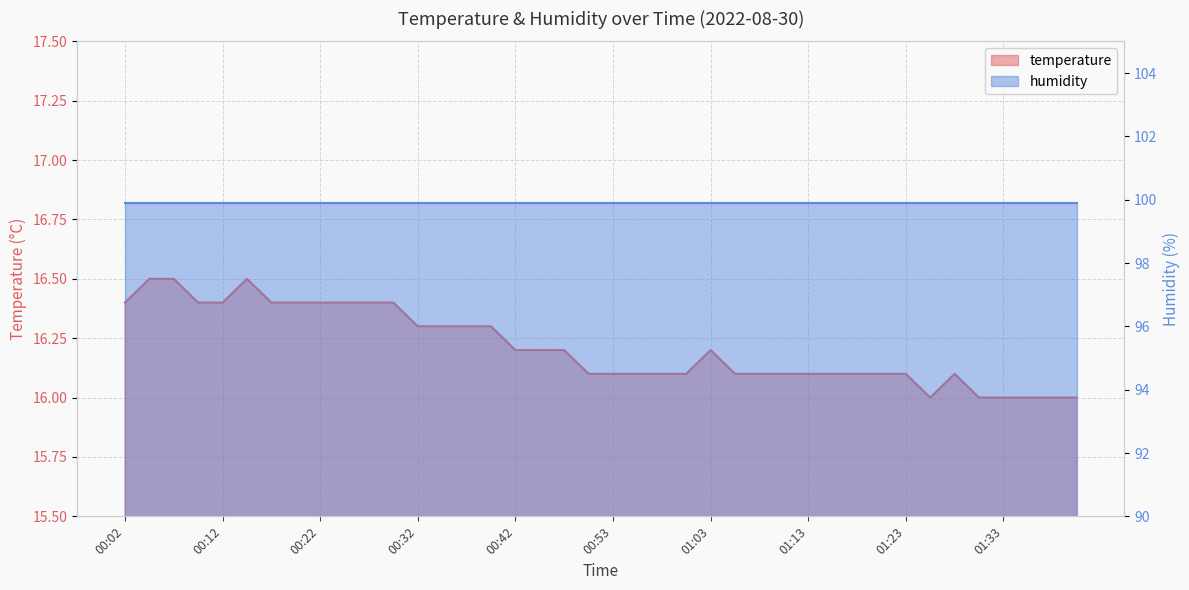

Where is the data nearest to the value 16?

01:26